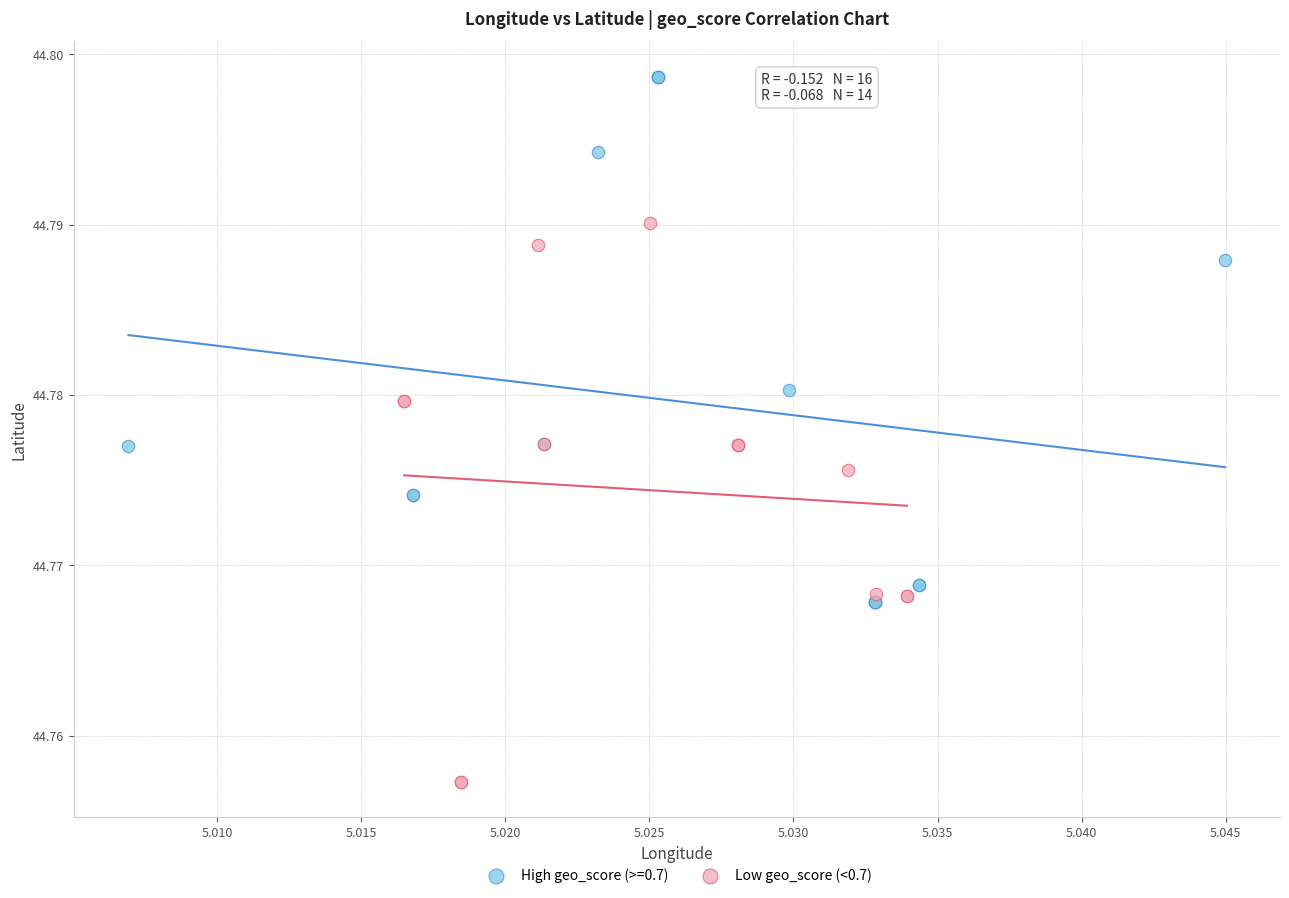

Which series contains the lowest Y value?

Low geo_score (<0.7)